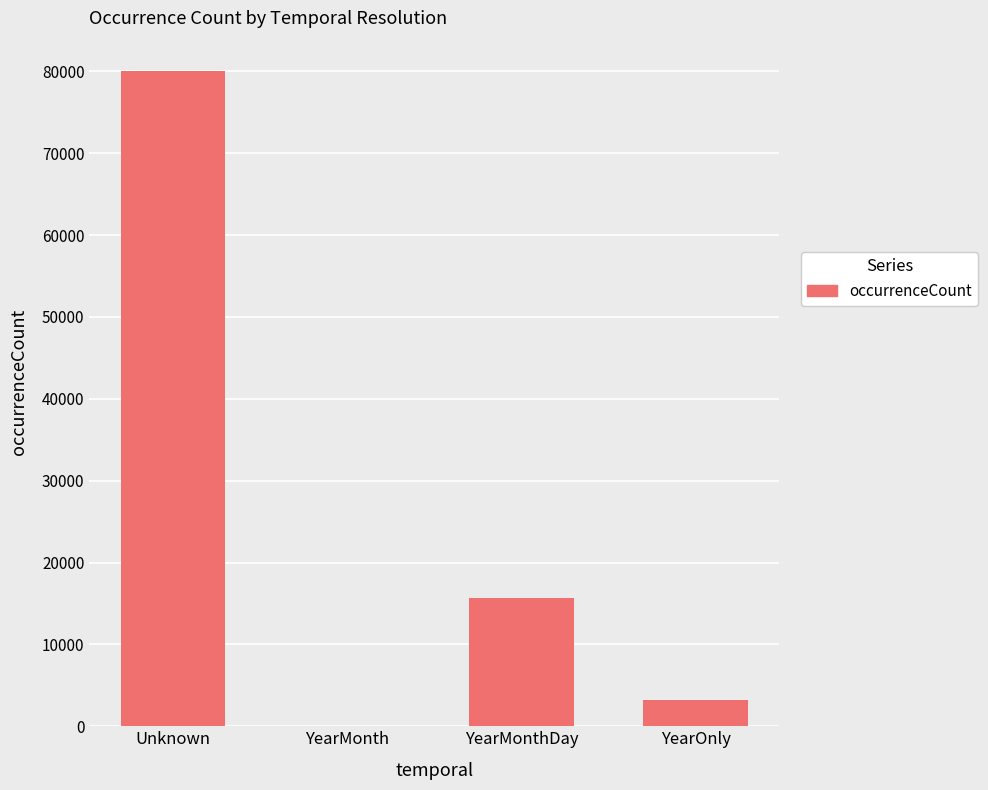

Which label corresponds to the largest value in the chart?

Unknown